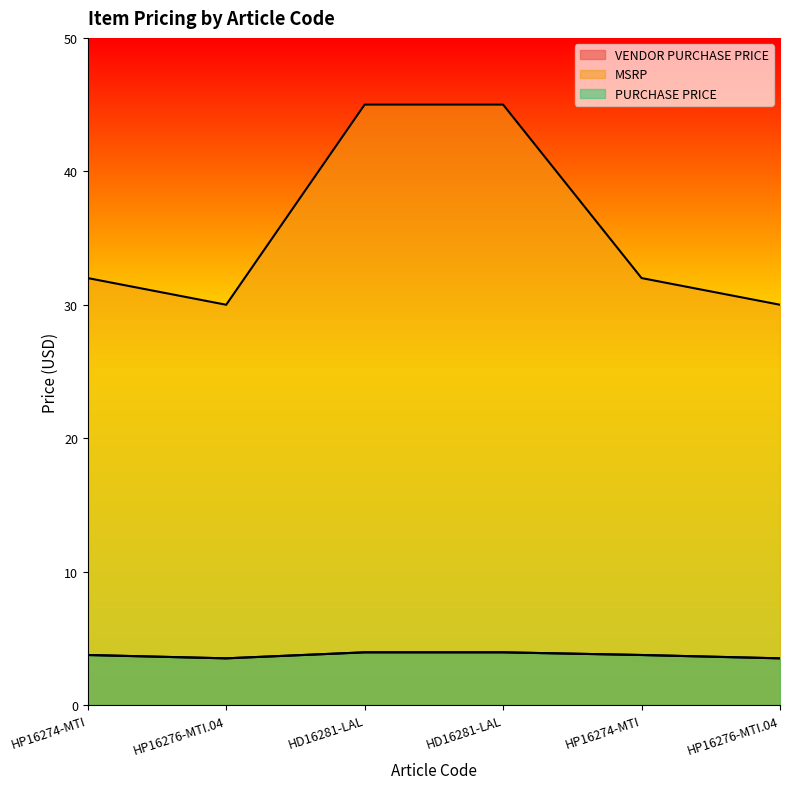

The value of MSRP at HD16281-LAL is 69.9. True or false?

False